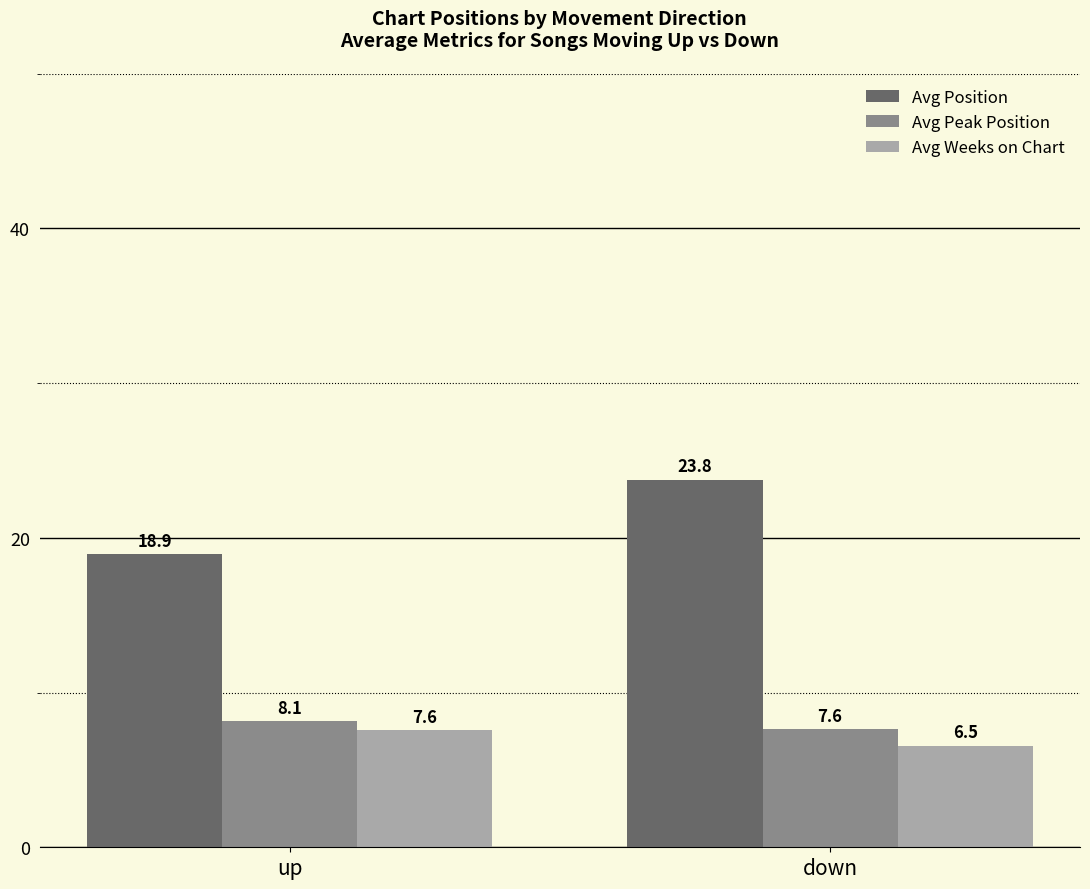

Where does the Avg Position series first go above 23?

down